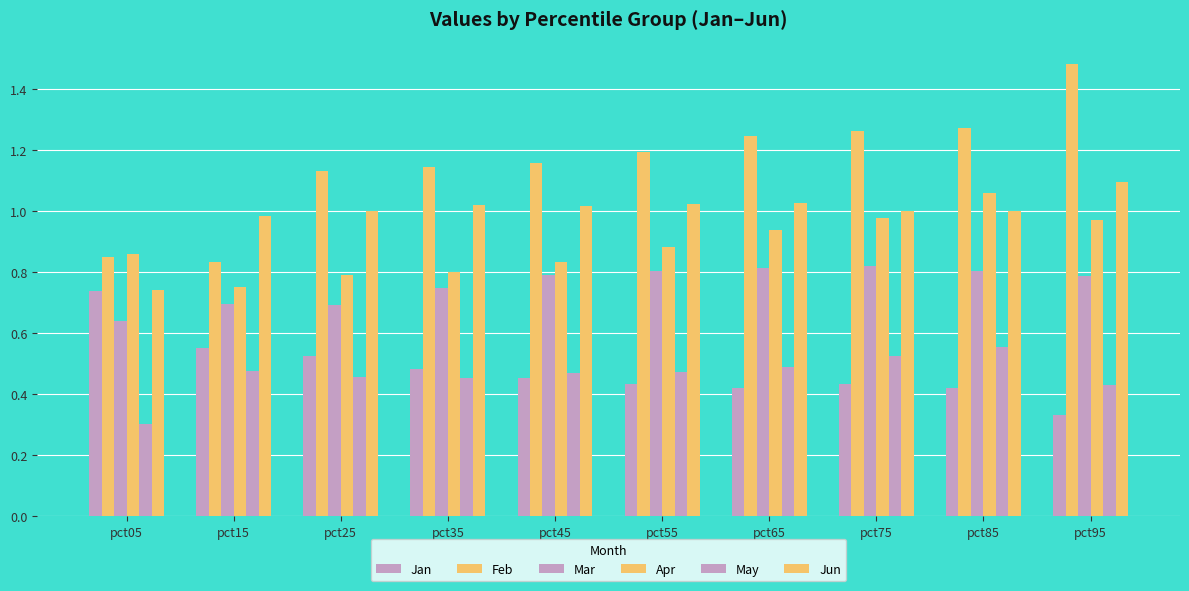

At which label does May reach its minimum?

pct05